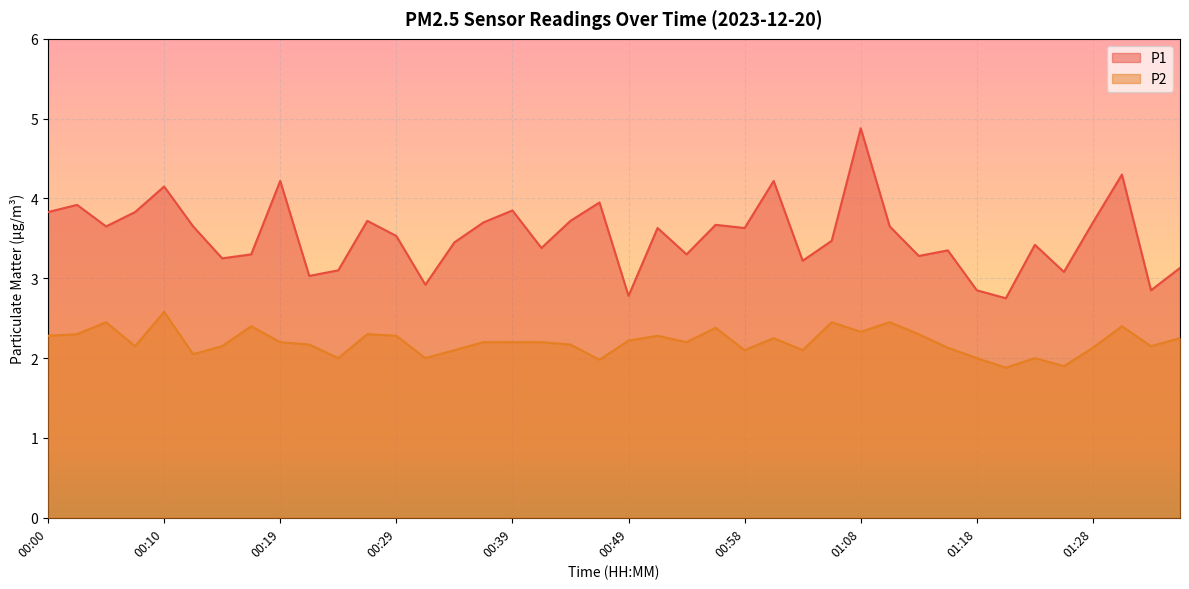

What is the average value of the P2 series?

2.2